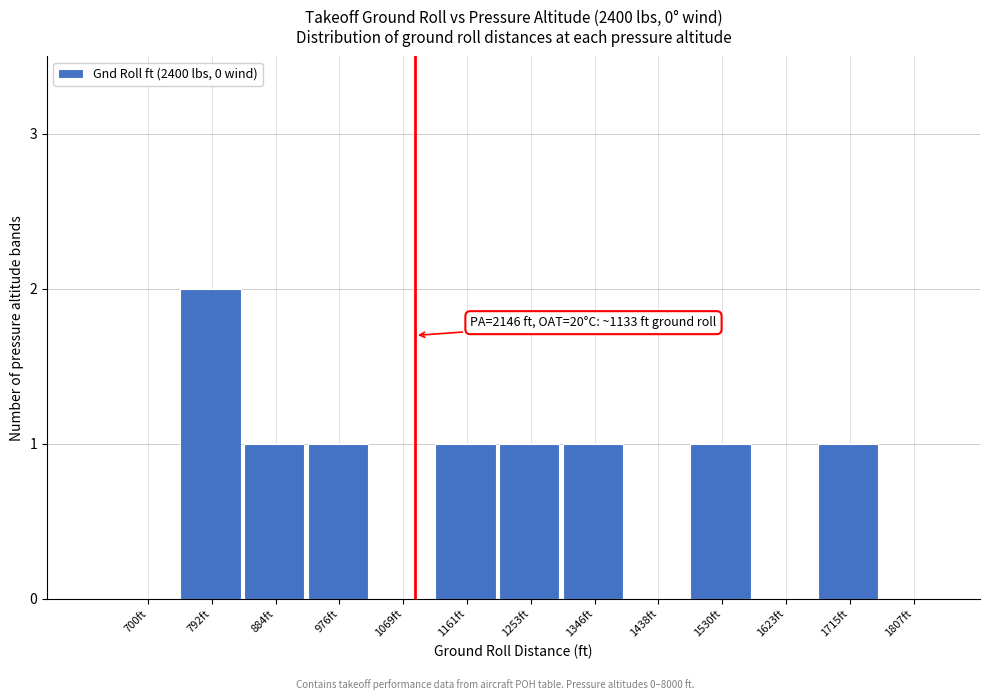

Reading left to right, what are all the values shown in this chart?

700ft=0	792ft=2	884ft=1	976ft=1	1069ft=0	1161ft=1	1253ft=1	1346ft=1	1438ft=0	1530ft=1	1623ft=0	1715ft=1	1807ft=0